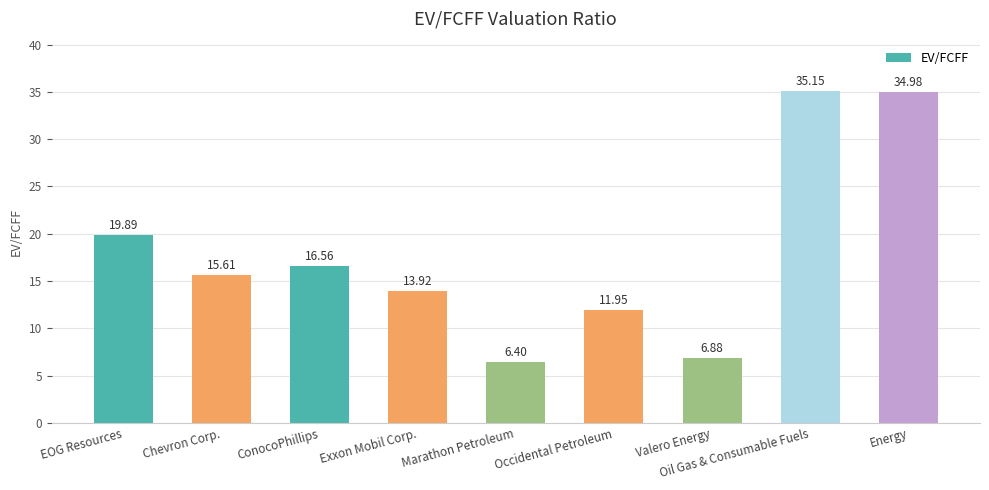

Approximately how many times larger is the value at Oil Gas & Consumable Fuels compared to Marathon Petroleum?

5.5